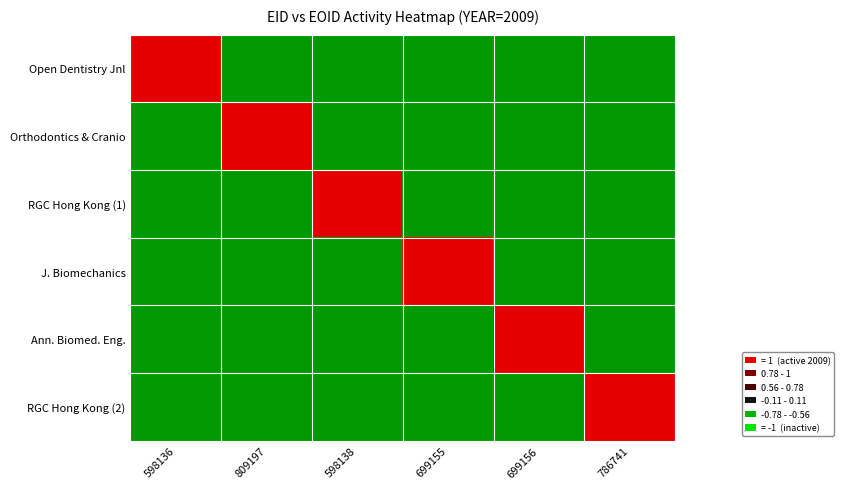

What is the spread (max minus min) of values at 786741?

2